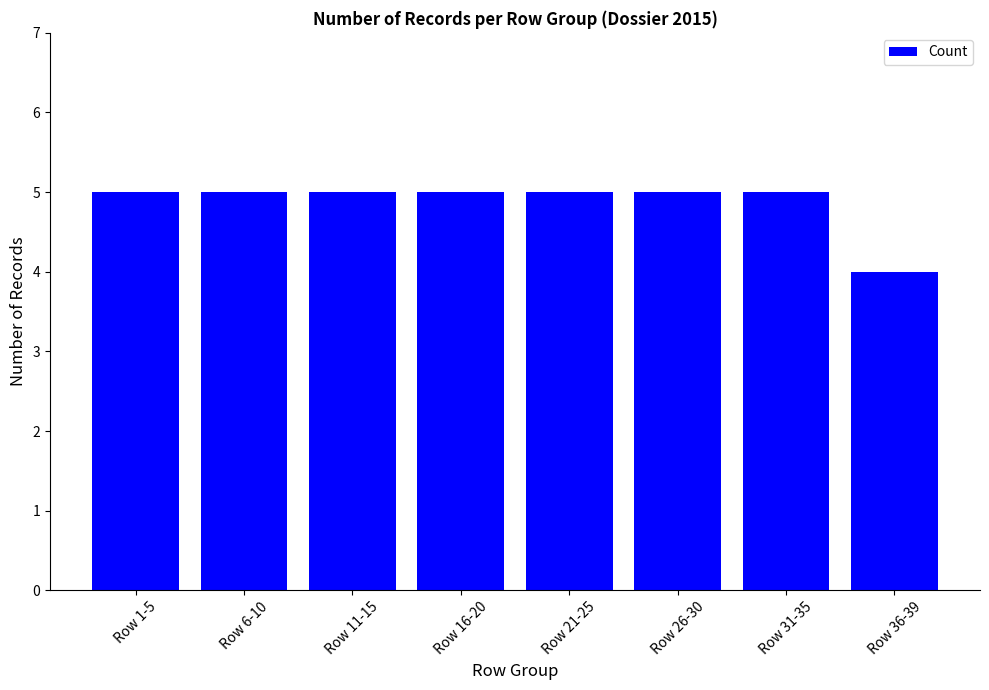

What is the smallest value displayed?

4